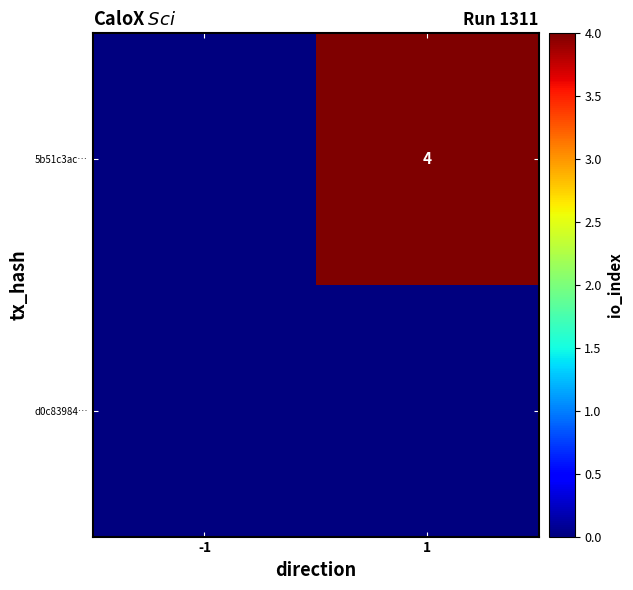

The 5b51c3ac… series shows 2 at 1. True or false?

False